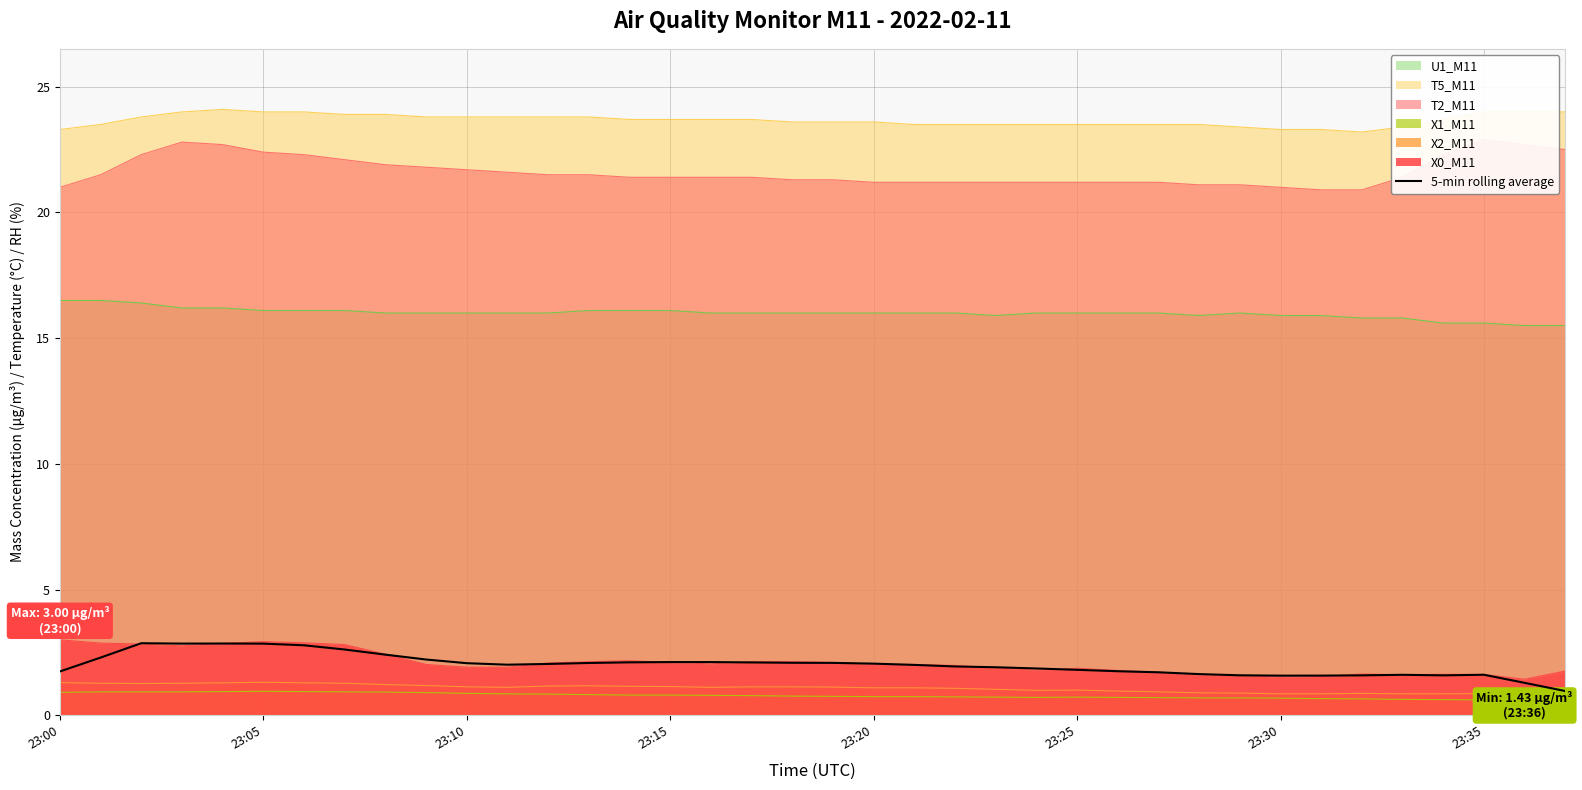

True or false: U1_M11 and X1_M11 cross at least once.

False